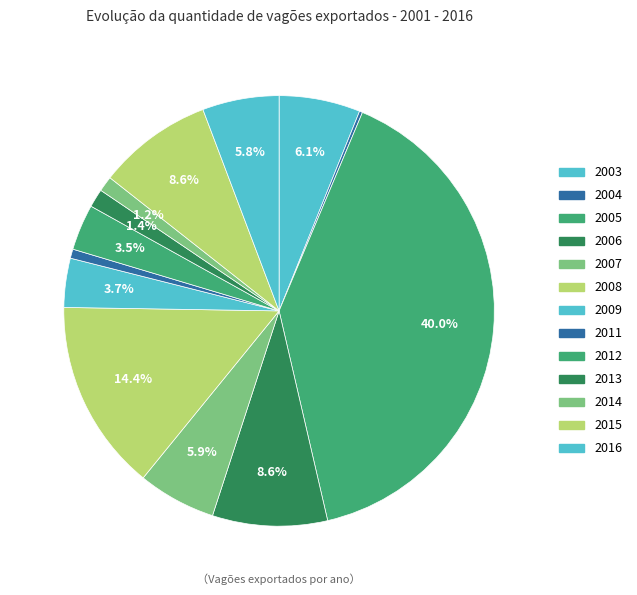

Which category has the biggest portion of the pie?

2005